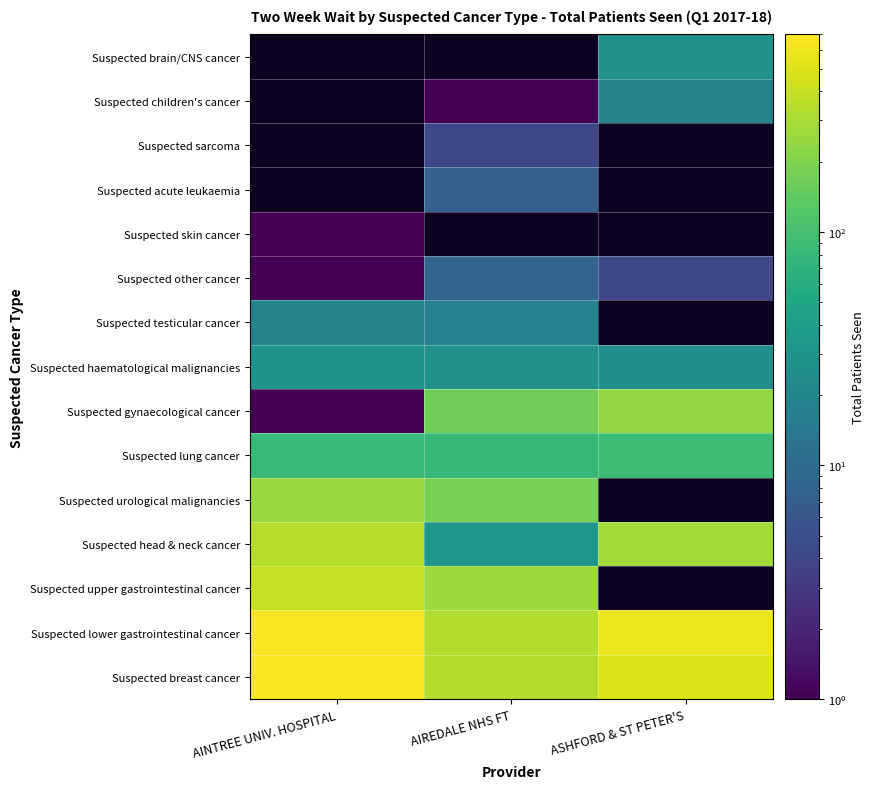

Between AIREDALE NHS FT and AINTREE UNIV. HOSPITAL, which is larger?

AINTREE UNIV. HOSPITAL